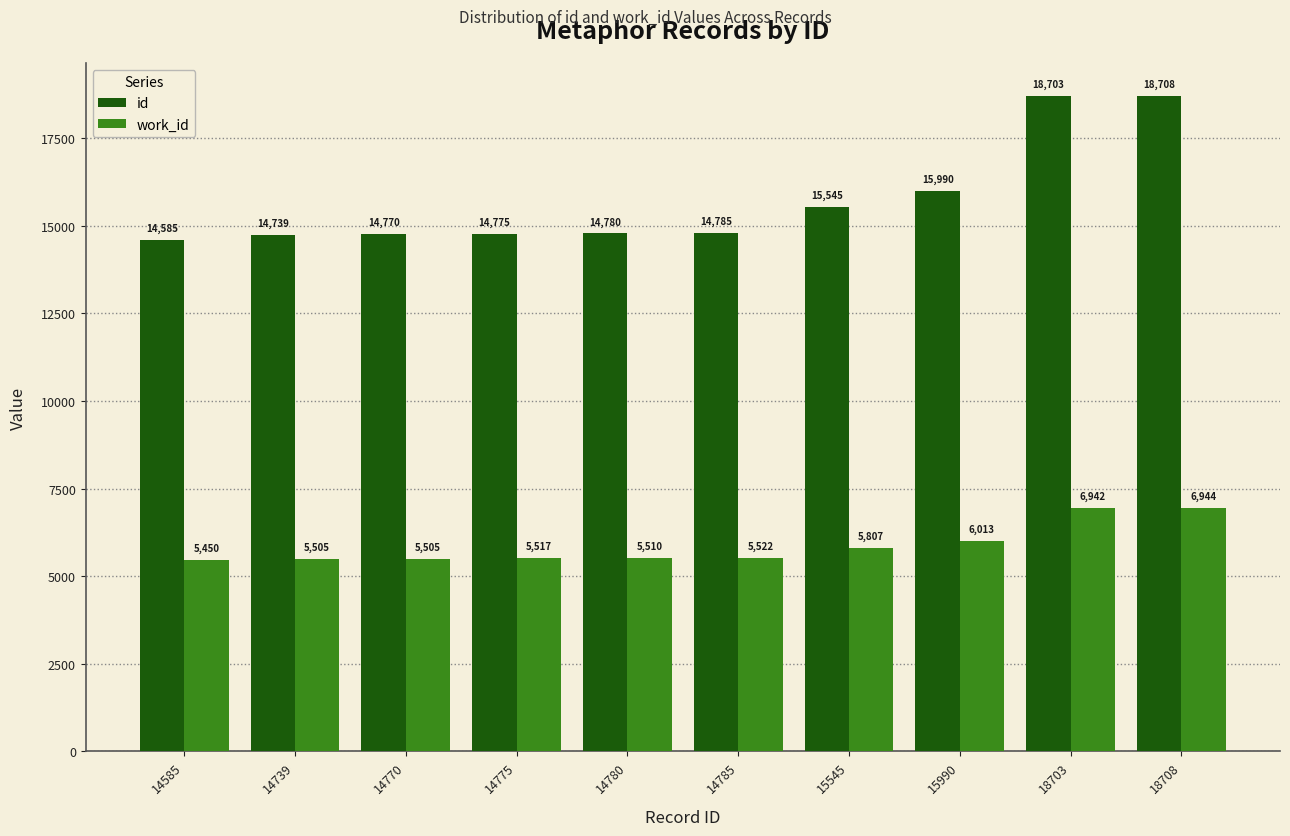

True or false: id has a value of 8564 at 18708.

False